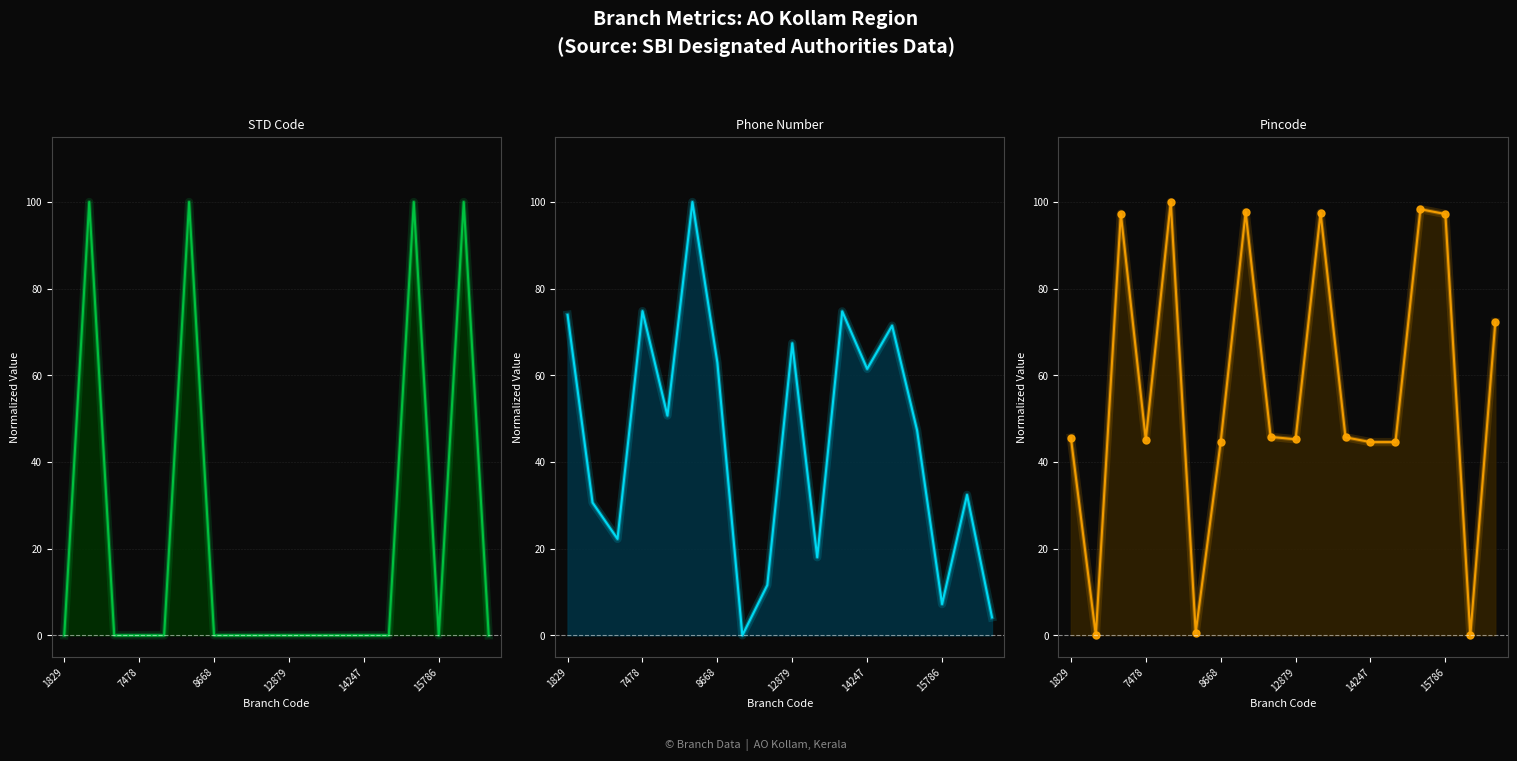

True or false: STD Code has a value of 100.0 at 16.

True